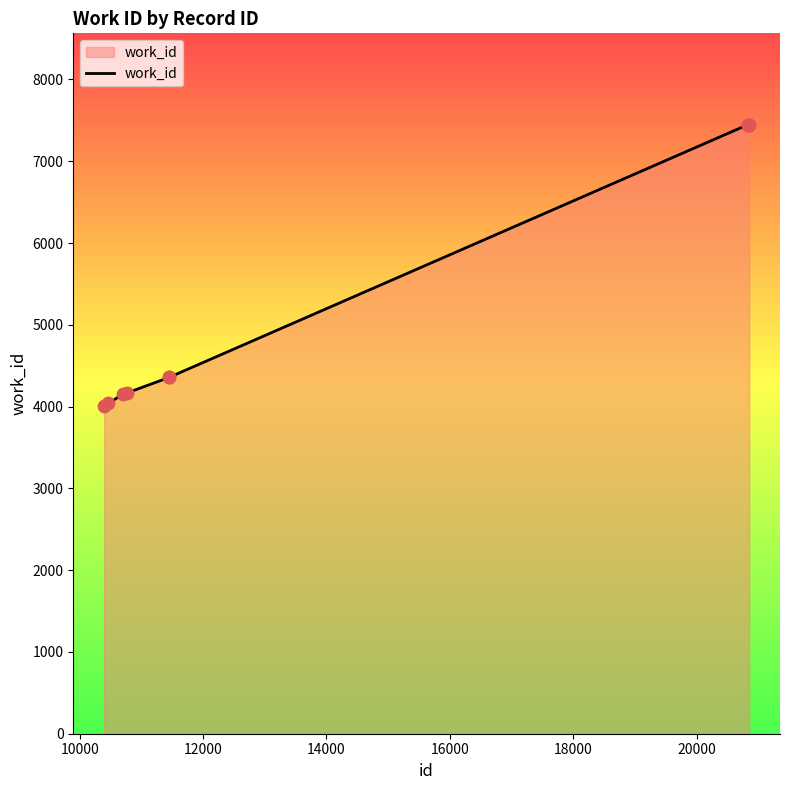

What is the difference between the maximum and minimum values?

3436